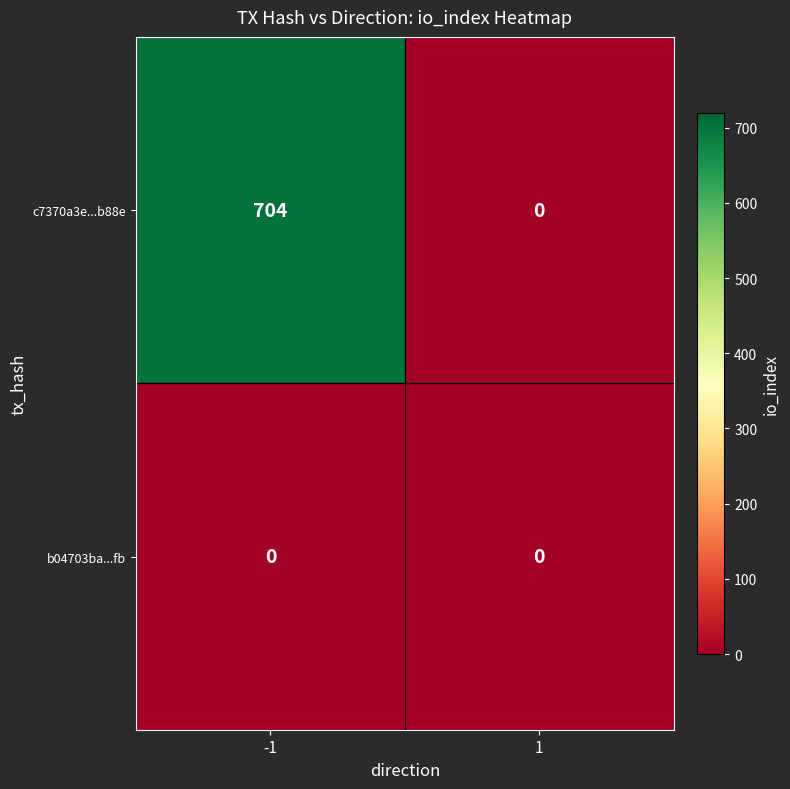

How many distinct data groups are displayed?

2